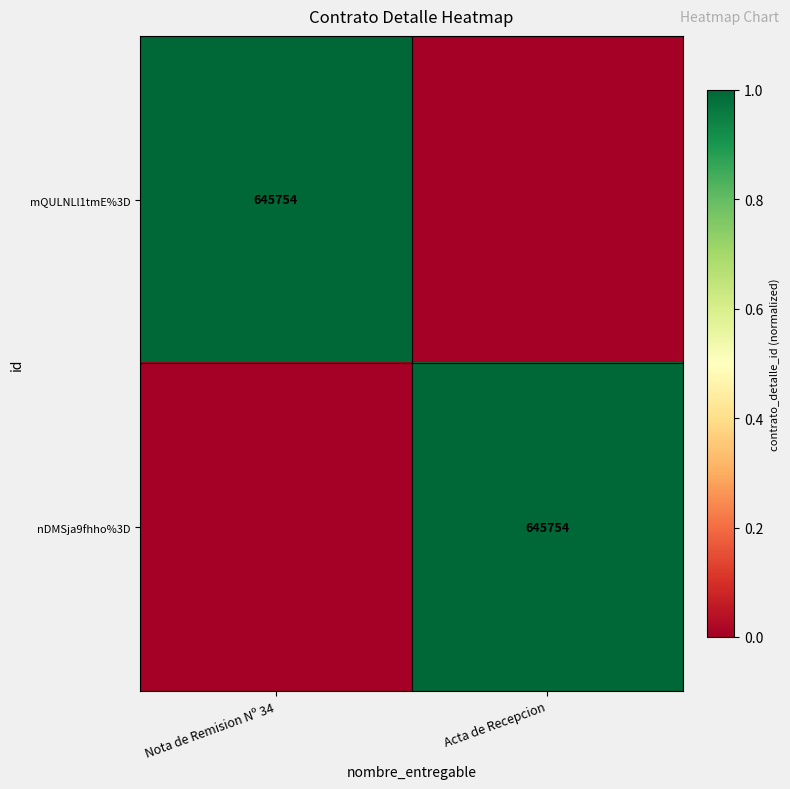

At which category is the sum across all series the highest?

Nota de Remision Nº 34